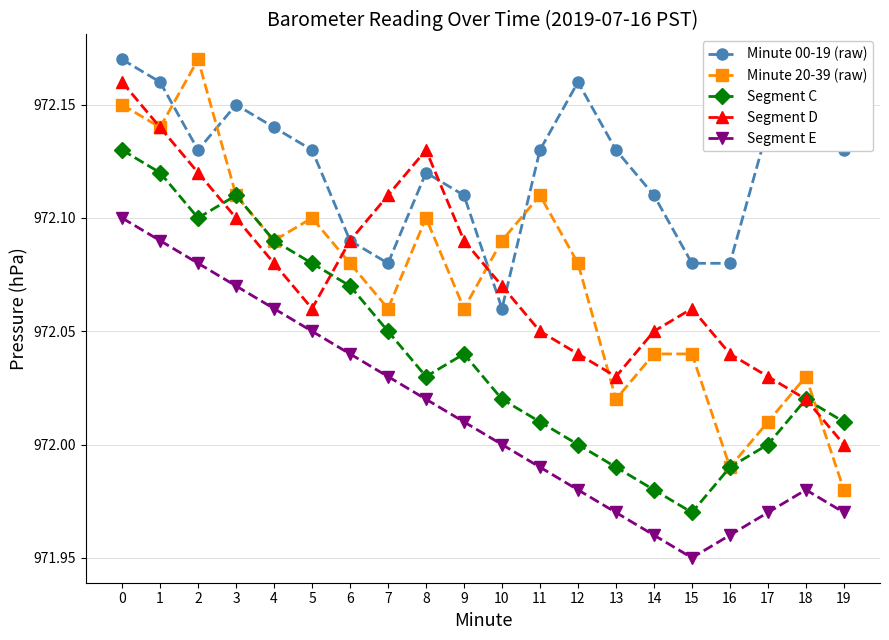

Rank the series at 5 from highest to lowest value.

Minute 00-19 (raw), Minute 20-39 (raw), Segment C, Segment D, Segment E